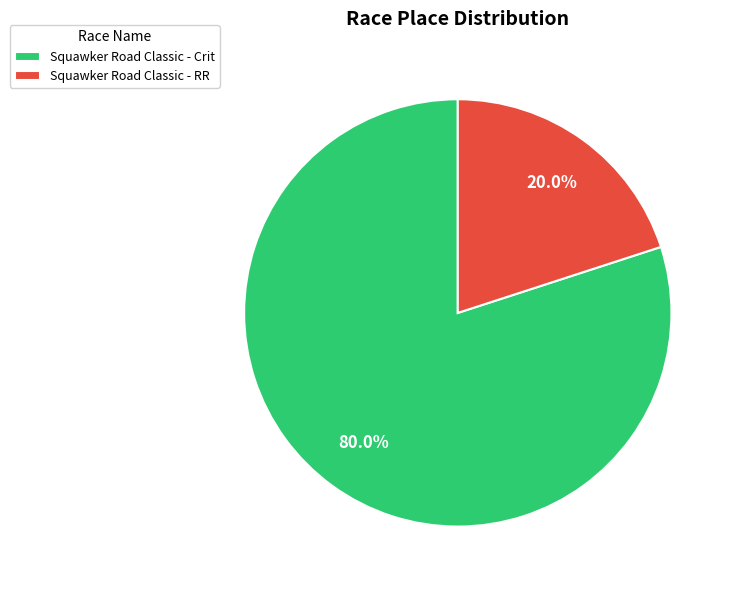

Between Squawker Road Classic - RR and Squawker Road Classic - Crit, which is larger?

Squawker Road Classic - Crit